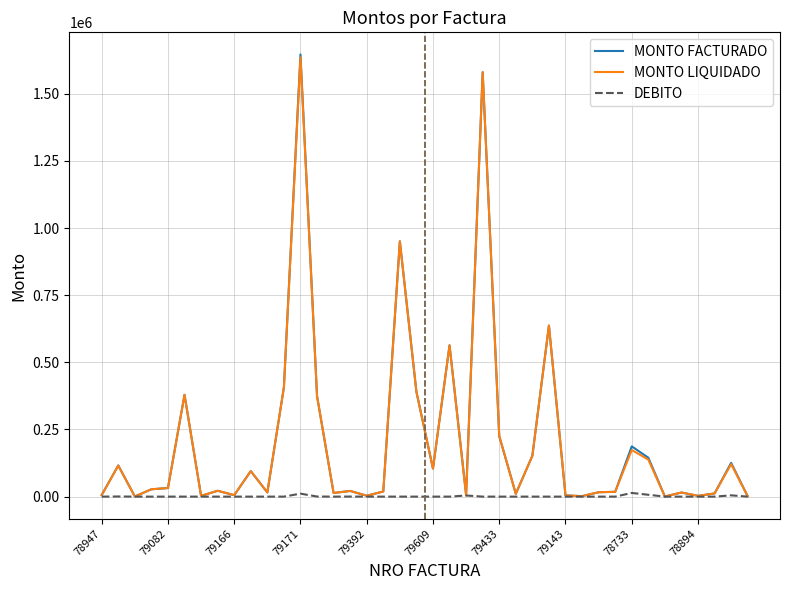

What is the maximum value for MONTO LIQUIDADO?

1635407